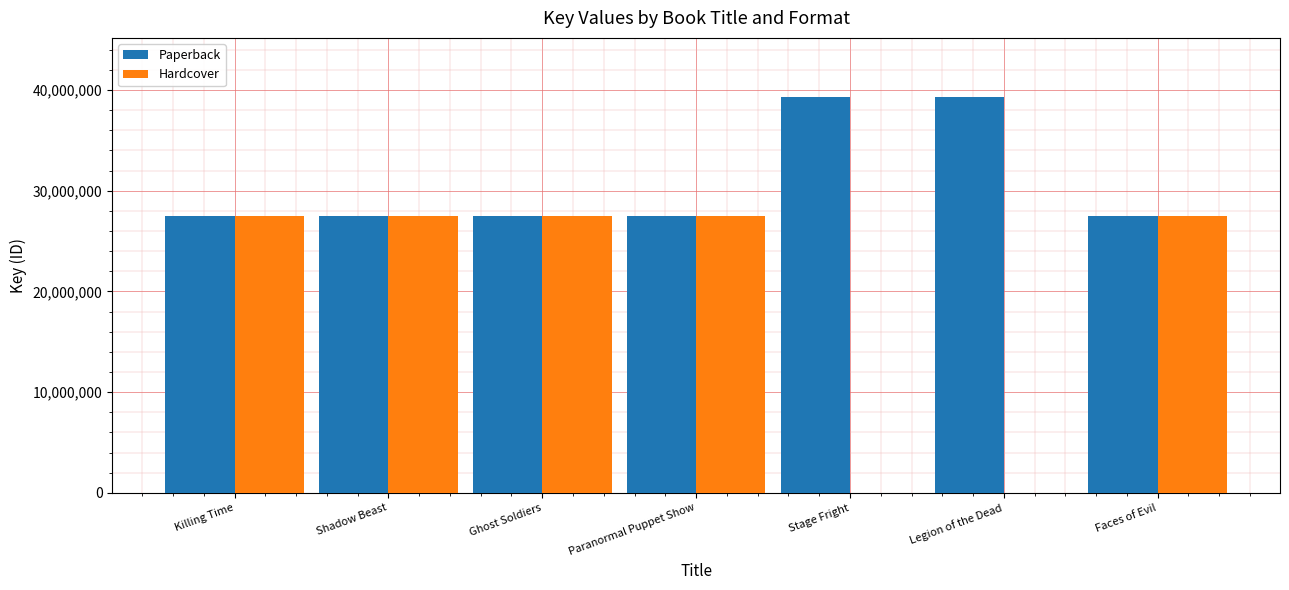

True or false: Hardcover has a value of 40496943 at Ghost Soldiers.

False